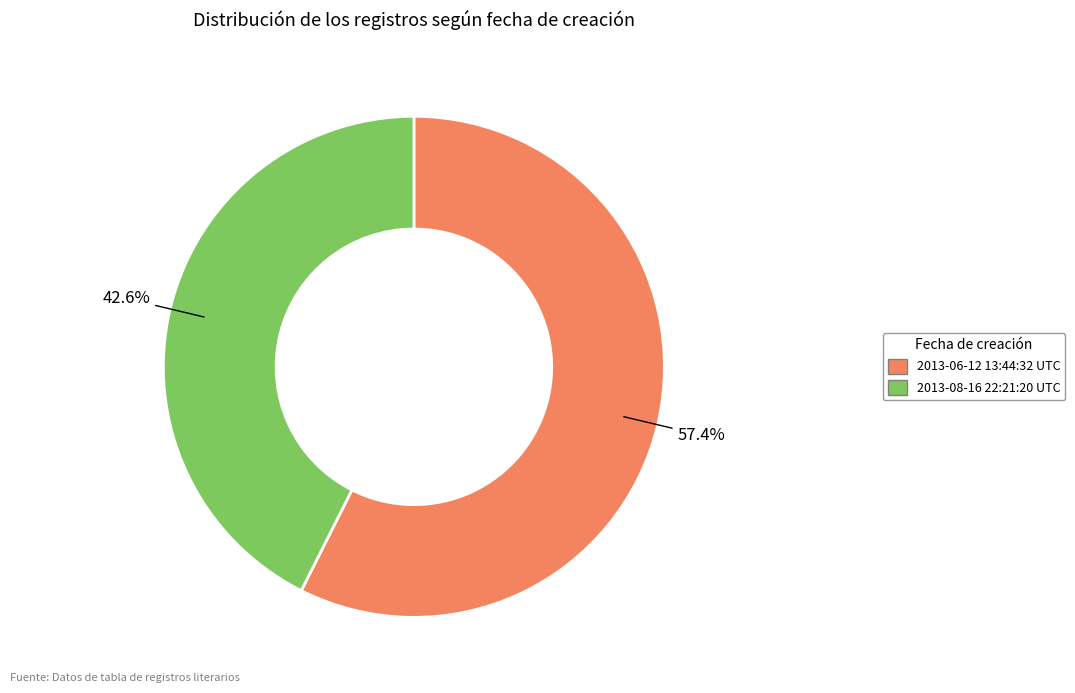

How much of the chart is everything except 2013-08-16 22:21:20 UTC?

57.4%